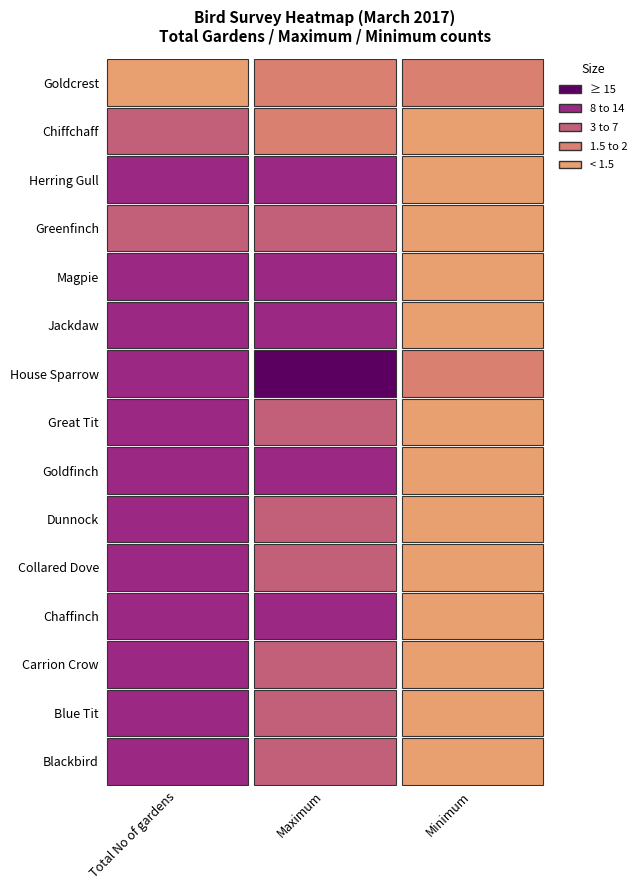

What is the difference between the maximum and second lowest values in the Magpie series?

4